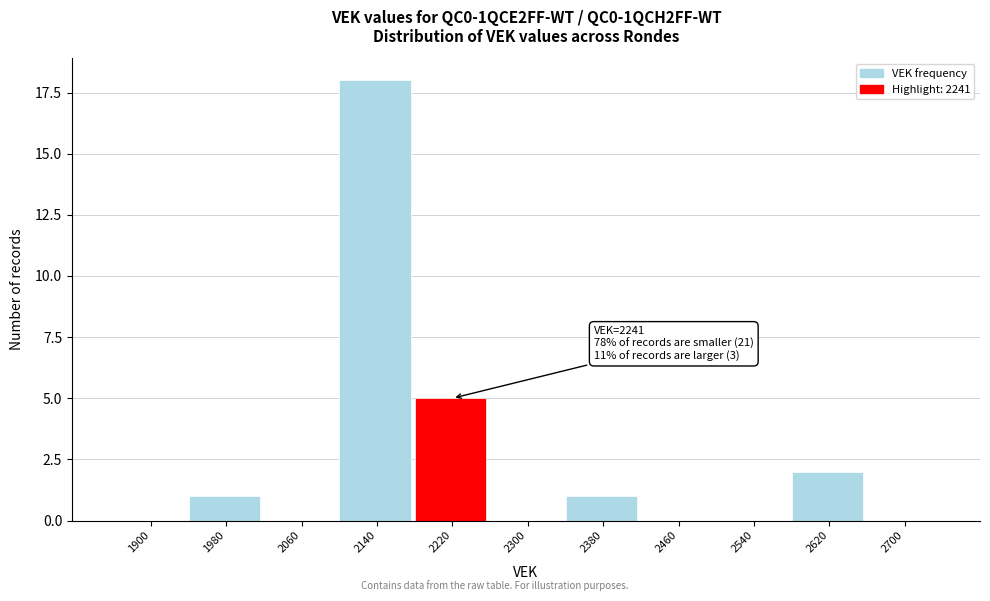

What is the maximum value shown in the chart?

18